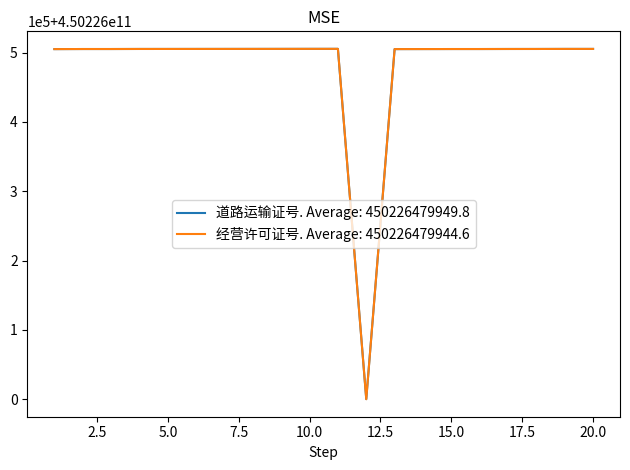

List the series in order of their overall mean, highest first.

道路运输证号, 经营许可证号